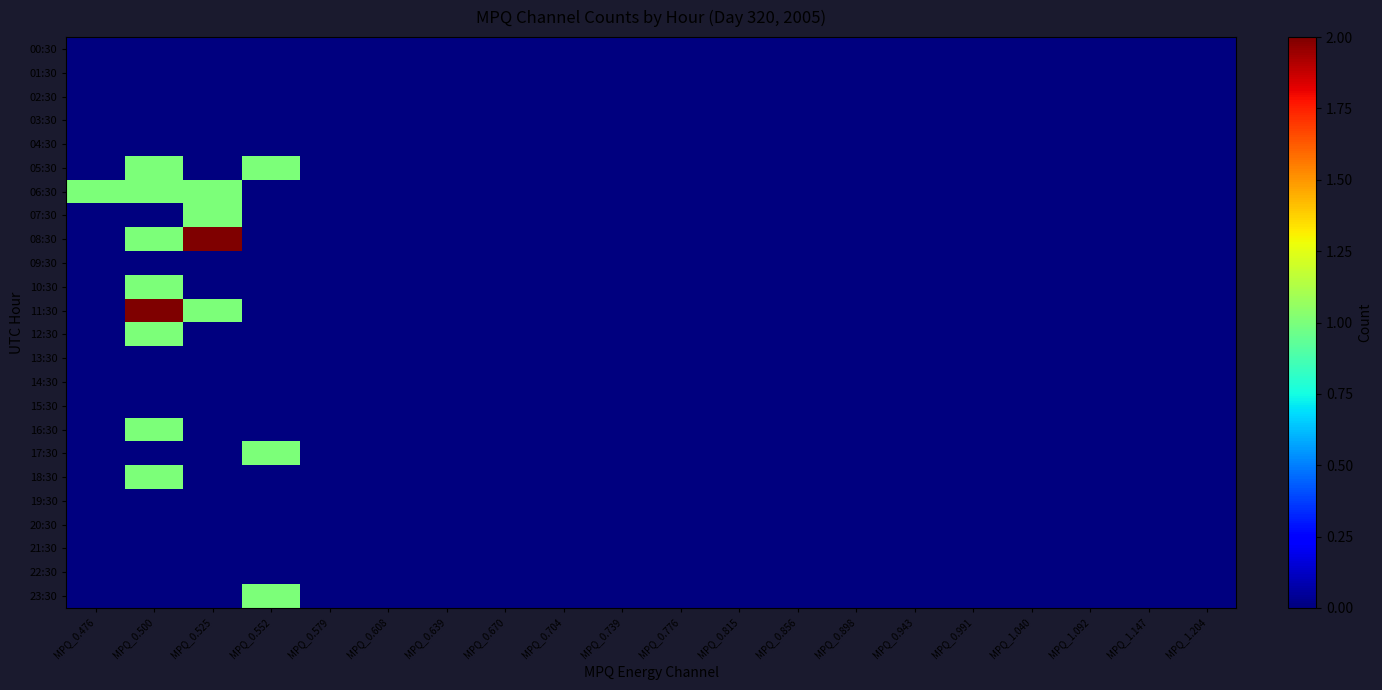

Reading left to right, list all the values displayed in this chart.

00:30: MPQ_0.476=0	MPQ_0.500=0	MPQ_0.525=0	MPQ_0.552=0	MPQ_0.579=0	MPQ_0.608=0	MPQ_0.639=0	MPQ_0.670=0	MPQ_0.704=0	MPQ_0.739=0	MPQ_0.776=0	MPQ_0.815=0	MPQ_0.856=0	MPQ_0.898=0	MPQ_0.943=0	MPQ_0.991=0	MPQ_1.040=0	MPQ_1.092=0	MPQ_1.147=0	MPQ_1.204=0
01:30: MPQ_0.476=0	MPQ_0.500=0	MPQ_0.525=0	MPQ_0.552=0	MPQ_0.579=0	MPQ_0.608=0	MPQ_0.639=0	MPQ_0.670=0	MPQ_0.704=0	MPQ_0.739=0	MPQ_0.776=0	MPQ_0.815=0	MPQ_0.856=0	MPQ_0.898=0	MPQ_0.943=0	MPQ_0.991=0	MPQ_1.040=0	MPQ_1.092=0	MPQ_1.147=0	MPQ_1.204=0
02:30: MPQ_0.476=0	MPQ_0.500=0	MPQ_0.525=0	MPQ_0.552=0	MPQ_0.579=0	MPQ_0.608=0	MPQ_0.639=0	MPQ_0.670=0	MPQ_0.704=0	MPQ_0.739=0	MPQ_0.776=0	MPQ_0.815=0	MPQ_0.856=0	MPQ_0.898=0	MPQ_0.943=0	MPQ_0.991=0	MPQ_1.040=0	MPQ_1.092=0	MPQ_1.147=0	MPQ_1.204=0
03:30: MPQ_0.476=0	MPQ_0.500=0	MPQ_0.525=0	MPQ_0.552=0	MPQ_0.579=0	MPQ_0.608=0	MPQ_0.639=0	MPQ_0.670=0	MPQ_0.704=0	MPQ_0.739=0	MPQ_0.776=0	MPQ_0.815=0	MPQ_0.856=0	MPQ_0.898=0	MPQ_0.943=0	MPQ_0.991=0	MPQ_1.040=0	MPQ_1.092=0	MPQ_1.147=0	MPQ_1.204=0
04:30: MPQ_0.476=0	MPQ_0.500=0	MPQ_0.525=0	MPQ_0.552=0	MPQ_0.579=0	MPQ_0.608=0	MPQ_0.639=0	MPQ_0.670=0	MPQ_0.704=0	MPQ_0.739=0	MPQ_0.776=0	MPQ_0.815=0	MPQ_0.856=0	MPQ_0.898=0	MPQ_0.943=0	MPQ_0.991=0	MPQ_1.040=0	MPQ_1.092=0	MPQ_1.147=0	MPQ_1.204=0
05:30: MPQ_0.476=0	MPQ_0.500=1	MPQ_0.525=0	MPQ_0.552=1	MPQ_0.579=0	MPQ_0.608=0	MPQ_0.639=0	MPQ_0.670=0	MPQ_0.704=0	MPQ_0.739=0	MPQ_0.776=0	MPQ_0.815=0	MPQ_0.856=0	MPQ_0.898=0	MPQ_0.943=0	MPQ_0.991=0	MPQ_1.040=0	MPQ_1.092=0	MPQ_1.147=0	MPQ_1.204=0
06:30: MPQ_0.476=1	MPQ_0.500=1	MPQ_0.525=1	MPQ_0.552=0	MPQ_0.579=0	MPQ_0.608=0	MPQ_0.639=0	MPQ_0.670=0	MPQ_0.704=0	MPQ_0.739=0	MPQ_0.776=0	MPQ_0.815=0	MPQ_0.856=0	MPQ_0.898=0	MPQ_0.943=0	MPQ_0.991=0	MPQ_1.040=0	MPQ_1.092=0	MPQ_1.147=0	MPQ_1.204=0
07:30: MPQ_0.476=0	MPQ_0.500=0	MPQ_0.525=1	MPQ_0.552=0	MPQ_0.579=0	MPQ_0.608=0	MPQ_0.639=0	MPQ_0.670=0	MPQ_0.704=0	MPQ_0.739=0	MPQ_0.776=0	MPQ_0.815=0	MPQ_0.856=0	MPQ_0.898=0	MPQ_0.943=0	MPQ_0.991=0	MPQ_1.040=0	MPQ_1.092=0	MPQ_1.147=0	MPQ_1.204=0
08:30: MPQ_0.476=0	MPQ_0.500=1	MPQ_0.525=2	MPQ_0.552=0	MPQ_0.579=0	MPQ_0.608=0	MPQ_0.639=0	MPQ_0.670=0	MPQ_0.704=0	MPQ_0.739=0	MPQ_0.776=0	MPQ_0.815=0	MPQ_0.856=0	MPQ_0.898=0	MPQ_0.943=0	MPQ_0.991=0	MPQ_1.040=0	MPQ_1.092=0	MPQ_1.147=0	MPQ_1.204=0
09:30: MPQ_0.476=0	MPQ_0.500=0	MPQ_0.525=0	MPQ_0.552=0	MPQ_0.579=0	MPQ_0.608=0	MPQ_0.639=0	MPQ_0.670=0	MPQ_0.704=0	MPQ_0.739=0	MPQ_0.776=0	MPQ_0.815=0	MPQ_0.856=0	MPQ_0.898=0	MPQ_0.943=0	MPQ_0.991=0	MPQ_1.040=0	MPQ_1.092=0	MPQ_1.147=0	MPQ_1.204=0
10:30: MPQ_0.476=0	MPQ_0.500=1	MPQ_0.525=0	MPQ_0.552=0	MPQ_0.579=0	MPQ_0.608=0	MPQ_0.639=0	MPQ_0.670=0	MPQ_0.704=0	MPQ_0.739=0	MPQ_0.776=0	MPQ_0.815=0	MPQ_0.856=0	MPQ_0.898=0	MPQ_0.943=0	MPQ_0.991=0	MPQ_1.040=0	MPQ_1.092=0	MPQ_1.147=0	MPQ_1.204=0
11:30: MPQ_0.476=0	MPQ_0.500=2	MPQ_0.525=1	MPQ_0.552=0	MPQ_0.579=0	MPQ_0.608=0	MPQ_0.639=0	MPQ_0.670=0	MPQ_0.704=0	MPQ_0.739=0	MPQ_0.776=0	MPQ_0.815=0	MPQ_0.856=0	MPQ_0.898=0	MPQ_0.943=0	MPQ_0.991=0	MPQ_1.040=0	MPQ_1.092=0	MPQ_1.147=0	MPQ_1.204=0
12:30: MPQ_0.476=0	MPQ_0.500=1	MPQ_0.525=0	MPQ_0.552=0	MPQ_0.579=0	MPQ_0.608=0	MPQ_0.639=0	MPQ_0.670=0	MPQ_0.704=0	MPQ_0.739=0	MPQ_0.776=0	MPQ_0.815=0	MPQ_0.856=0	MPQ_0.898=0	MPQ_0.943=0	MPQ_0.991=0	MPQ_1.040=0	MPQ_1.092=0	MPQ_1.147=0	MPQ_1.204=0
13:30: MPQ_0.476=0	MPQ_0.500=0	MPQ_0.525=0	MPQ_0.552=0	MPQ_0.579=0	MPQ_0.608=0	MPQ_0.639=0	MPQ_0.670=0	MPQ_0.704=0	MPQ_0.739=0	MPQ_0.776=0	MPQ_0.815=0	MPQ_0.856=0	MPQ_0.898=0	MPQ_0.943=0	MPQ_0.991=0	MPQ_1.040=0	MPQ_1.092=0	MPQ_1.147=0	MPQ_1.204=0
14:30: MPQ_0.476=0	MPQ_0.500=0	MPQ_0.525=0	MPQ_0.552=0	MPQ_0.579=0	MPQ_0.608=0	MPQ_0.639=0	MPQ_0.670=0	MPQ_0.704=0	MPQ_0.739=0	MPQ_0.776=0	MPQ_0.815=0	MPQ_0.856=0	MPQ_0.898=0	MPQ_0.943=0	MPQ_0.991=0	MPQ_1.040=0	MPQ_1.092=0	MPQ_1.147=0	MPQ_1.204=0
15:30: MPQ_0.476=0	MPQ_0.500=0	MPQ_0.525=0	MPQ_0.552=0	MPQ_0.579=0	MPQ_0.608=0	MPQ_0.639=0	MPQ_0.670=0	MPQ_0.704=0	MPQ_0.739=0	MPQ_0.776=0	MPQ_0.815=0	MPQ_0.856=0	MPQ_0.898=0	MPQ_0.943=0	MPQ_0.991=0	MPQ_1.040=0	MPQ_1.092=0	MPQ_1.147=0	MPQ_1.204=0
16:30: MPQ_0.476=0	MPQ_0.500=1	MPQ_0.525=0	MPQ_0.552=0	MPQ_0.579=0	MPQ_0.608=0	MPQ_0.639=0	MPQ_0.670=0	MPQ_0.704=0	MPQ_0.739=0	MPQ_0.776=0	MPQ_0.815=0	MPQ_0.856=0	MPQ_0.898=0	MPQ_0.943=0	MPQ_0.991=0	MPQ_1.040=0	MPQ_1.092=0	MPQ_1.147=0	MPQ_1.204=0
17:30: MPQ_0.476=0	MPQ_0.500=0	MPQ_0.525=0	MPQ_0.552=1	MPQ_0.579=0	MPQ_0.608=0	MPQ_0.639=0	MPQ_0.670=0	MPQ_0.704=0	MPQ_0.739=0	MPQ_0.776=0	MPQ_0.815=0	MPQ_0.856=0	MPQ_0.898=0	MPQ_0.943=0	MPQ_0.991=0	MPQ_1.040=0	MPQ_1.092=0	MPQ_1.147=0	MPQ_1.204=0
18:30: MPQ_0.476=0	MPQ_0.500=1	MPQ_0.525=0	MPQ_0.552=0	MPQ_0.579=0	MPQ_0.608=0	MPQ_0.639=0	MPQ_0.670=0	MPQ_0.704=0	MPQ_0.739=0	MPQ_0.776=0	MPQ_0.815=0	MPQ_0.856=0	MPQ_0.898=0	MPQ_0.943=0	MPQ_0.991=0	MPQ_1.040=0	MPQ_1.092=0	MPQ_1.147=0	MPQ_1.204=0
19:30: MPQ_0.476=0	MPQ_0.500=0	MPQ_0.525=0	MPQ_0.552=0	MPQ_0.579=0	MPQ_0.608=0	MPQ_0.639=0	MPQ_0.670=0	MPQ_0.704=0	MPQ_0.739=0	MPQ_0.776=0	MPQ_0.815=0	MPQ_0.856=0	MPQ_0.898=0	MPQ_0.943=0	MPQ_0.991=0	MPQ_1.040=0	MPQ_1.092=0	MPQ_1.147=0	MPQ_1.204=0
20:30: MPQ_0.476=0	MPQ_0.500=0	MPQ_0.525=0	MPQ_0.552=0	MPQ_0.579=0	MPQ_0.608=0	MPQ_0.639=0	MPQ_0.670=0	MPQ_0.704=0	MPQ_0.739=0	MPQ_0.776=0	MPQ_0.815=0	MPQ_0.856=0	MPQ_0.898=0	MPQ_0.943=0	MPQ_0.991=0	MPQ_1.040=0	MPQ_1.092=0	MPQ_1.147=0	MPQ_1.204=0
21:30: MPQ_0.476=0	MPQ_0.500=0	MPQ_0.525=0	MPQ_0.552=0	MPQ_0.579=0	MPQ_0.608=0	MPQ_0.639=0	MPQ_0.670=0	MPQ_0.704=0	MPQ_0.739=0	MPQ_0.776=0	MPQ_0.815=0	MPQ_0.856=0	MPQ_0.898=0	MPQ_0.943=0	MPQ_0.991=0	MPQ_1.040=0	MPQ_1.092=0	MPQ_1.147=0	MPQ_1.204=0
22:30: MPQ_0.476=0	MPQ_0.500=0	MPQ_0.525=0	MPQ_0.552=0	MPQ_0.579=0	MPQ_0.608=0	MPQ_0.639=0	MPQ_0.670=0	MPQ_0.704=0	MPQ_0.739=0	MPQ_0.776=0	MPQ_0.815=0	MPQ_0.856=0	MPQ_0.898=0	MPQ_0.943=0	MPQ_0.991=0	MPQ_1.040=0	MPQ_1.092=0	MPQ_1.147=0	MPQ_1.204=0
23:30: MPQ_0.476=0	MPQ_0.500=0	MPQ_0.525=0	MPQ_0.552=1	MPQ_0.579=0	MPQ_0.608=0	MPQ_0.639=0	MPQ_0.670=0	MPQ_0.704=0	MPQ_0.739=0	MPQ_0.776=0	MPQ_0.815=0	MPQ_0.856=0	MPQ_0.898=0	MPQ_0.943=0	MPQ_0.991=0	MPQ_1.040=0	MPQ_1.092=0	MPQ_1.147=0	MPQ_1.204=0